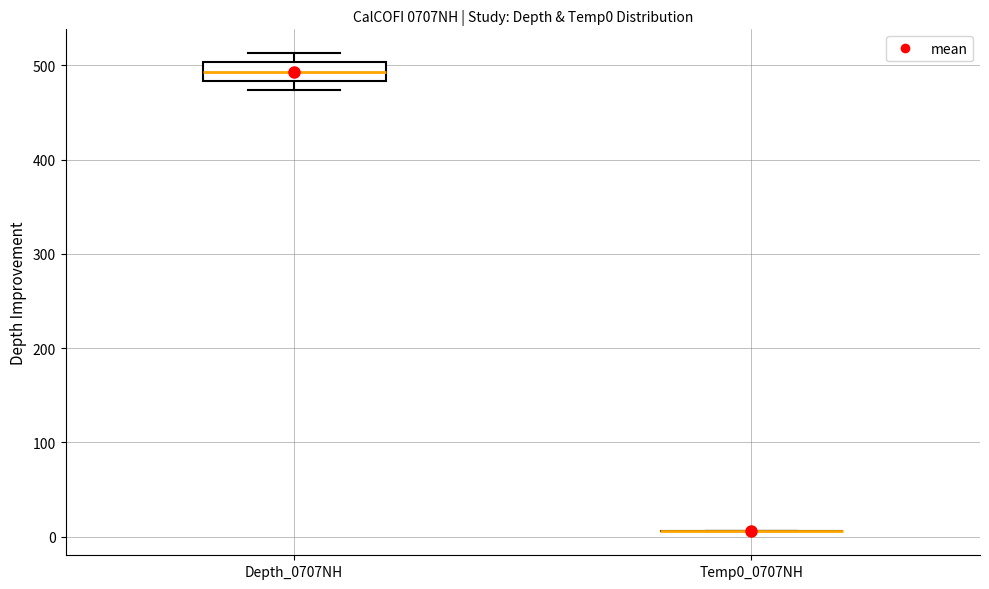

Which box is the tallest, from its lower edge to its upper edge?

Depth_0707NH